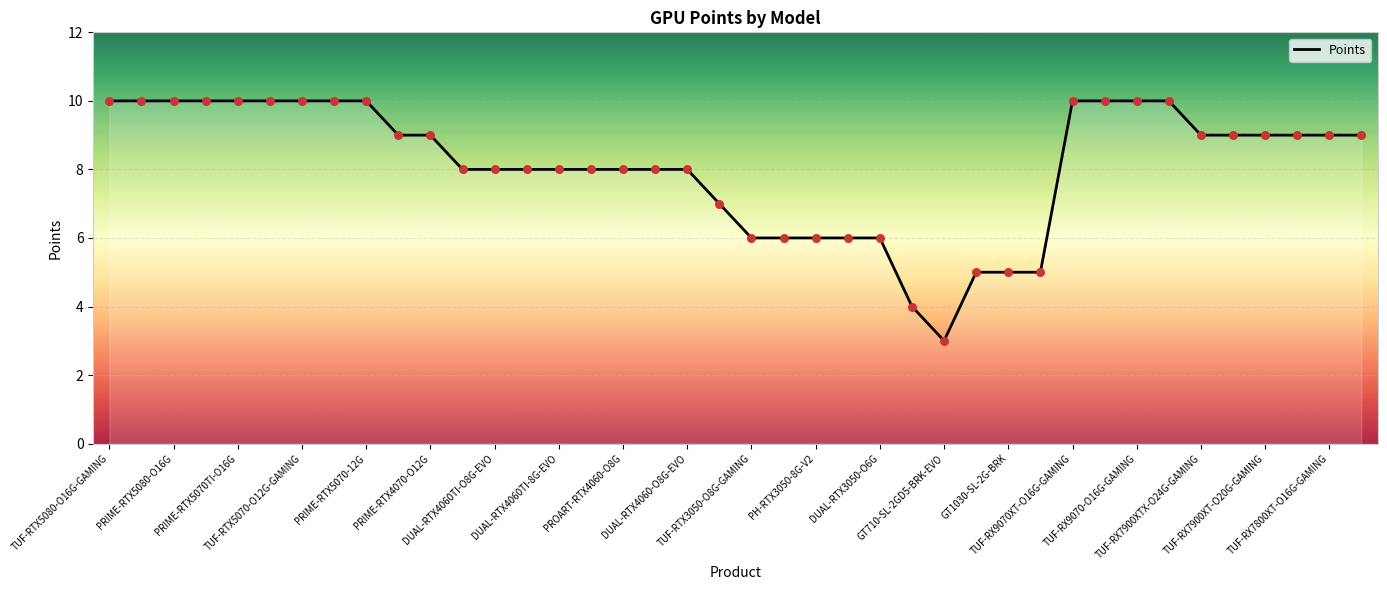

What is the smallest value displayed?

3